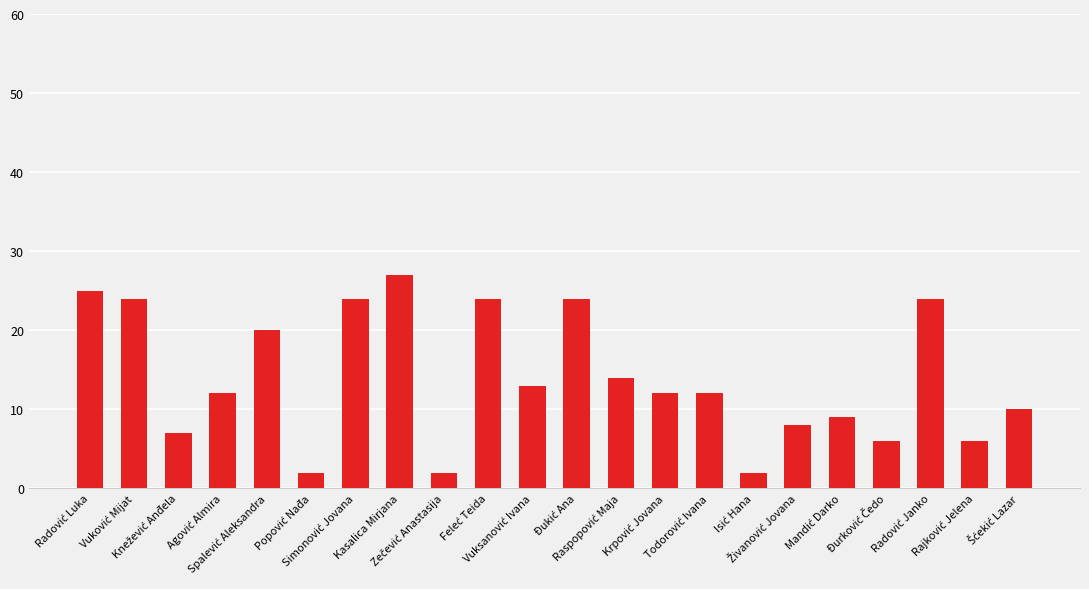

What is the difference between the maximum and minimum values?

25